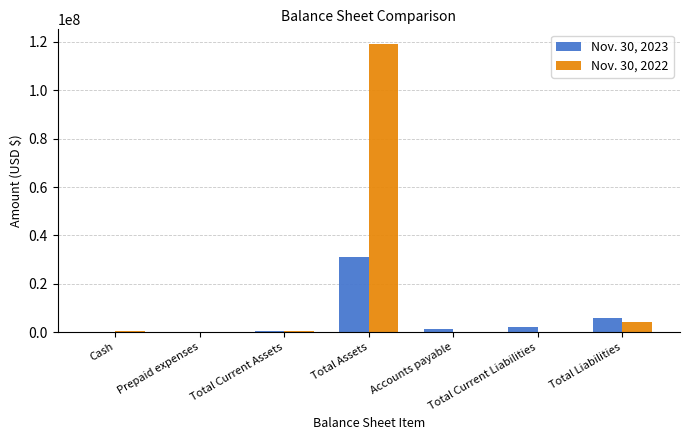

What are all the series names shown in the legend?

Nov. 30, 2023, Nov. 30, 2022